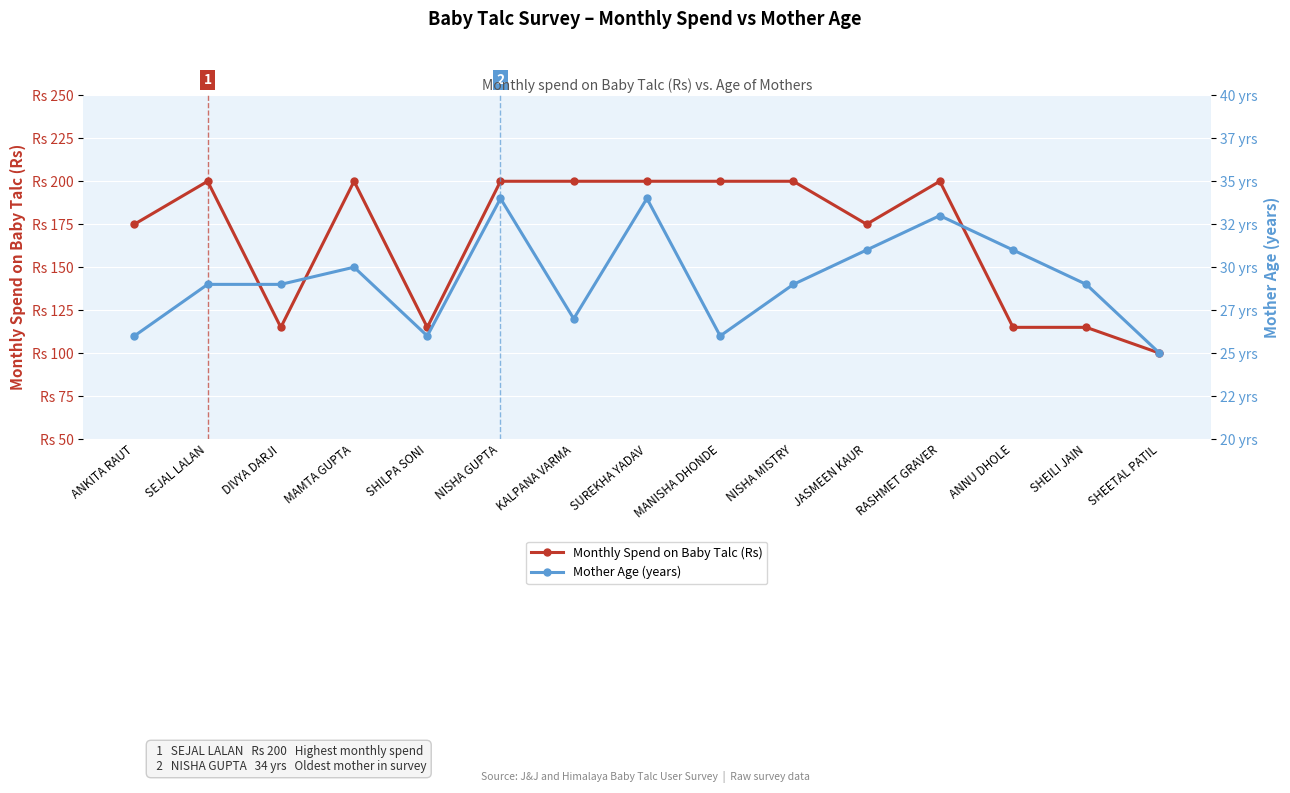

Where is the first local maximum for Mother Age (years)?

MAMTA GUPTA